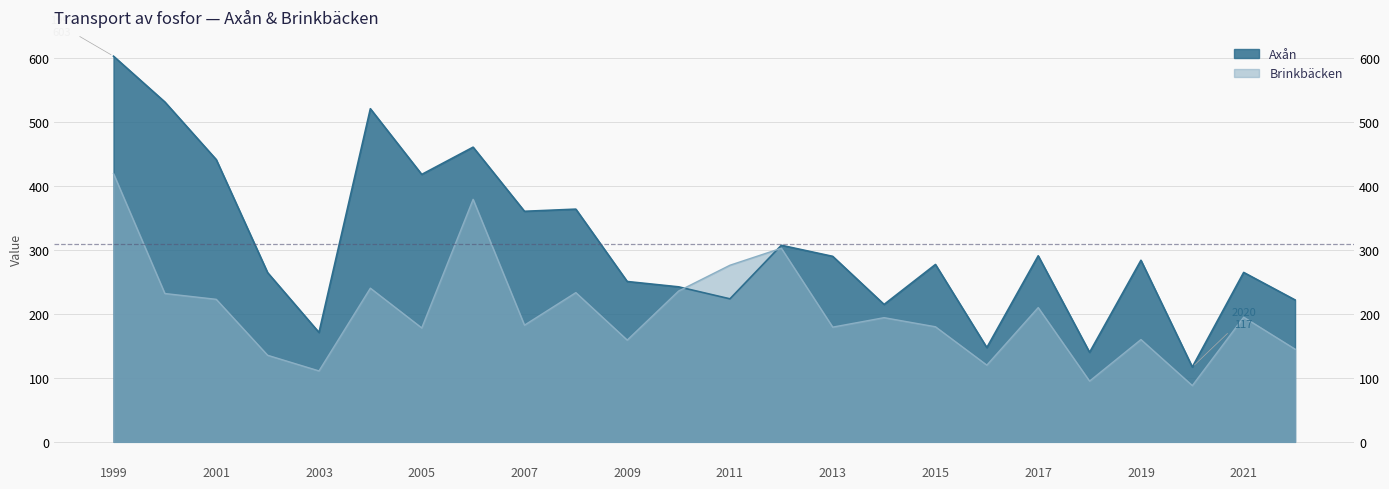

At which category does Axån reach its first local valley?

2003